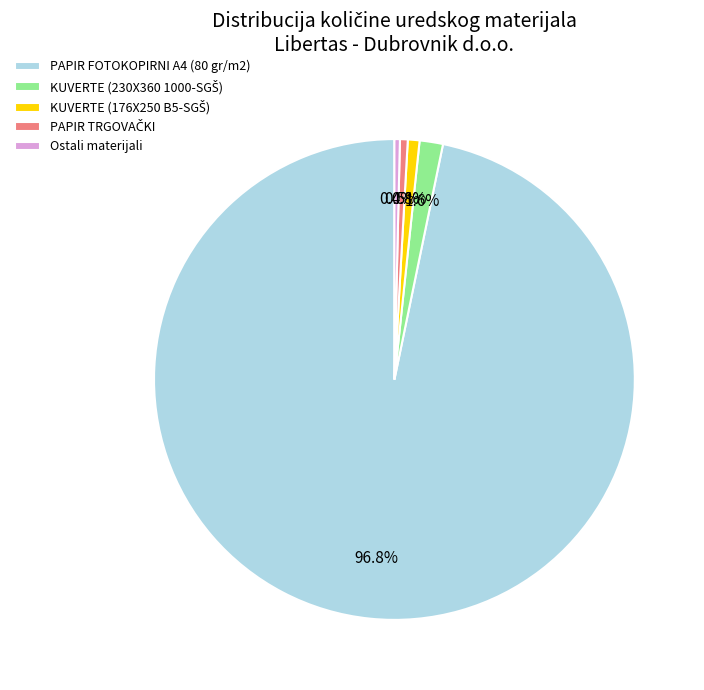

What is the largest slice in the pie chart?

PAPIR FOTOKOPIRNI A4 (80 gr/m2)